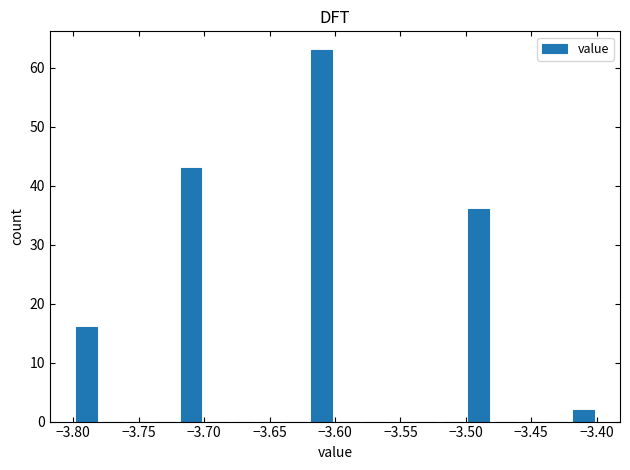

How tall is the bar that spans -3.50 to -3.48 on the x-axis? The values are not printed on the chart, so give them approximately, as read against the axis.

36